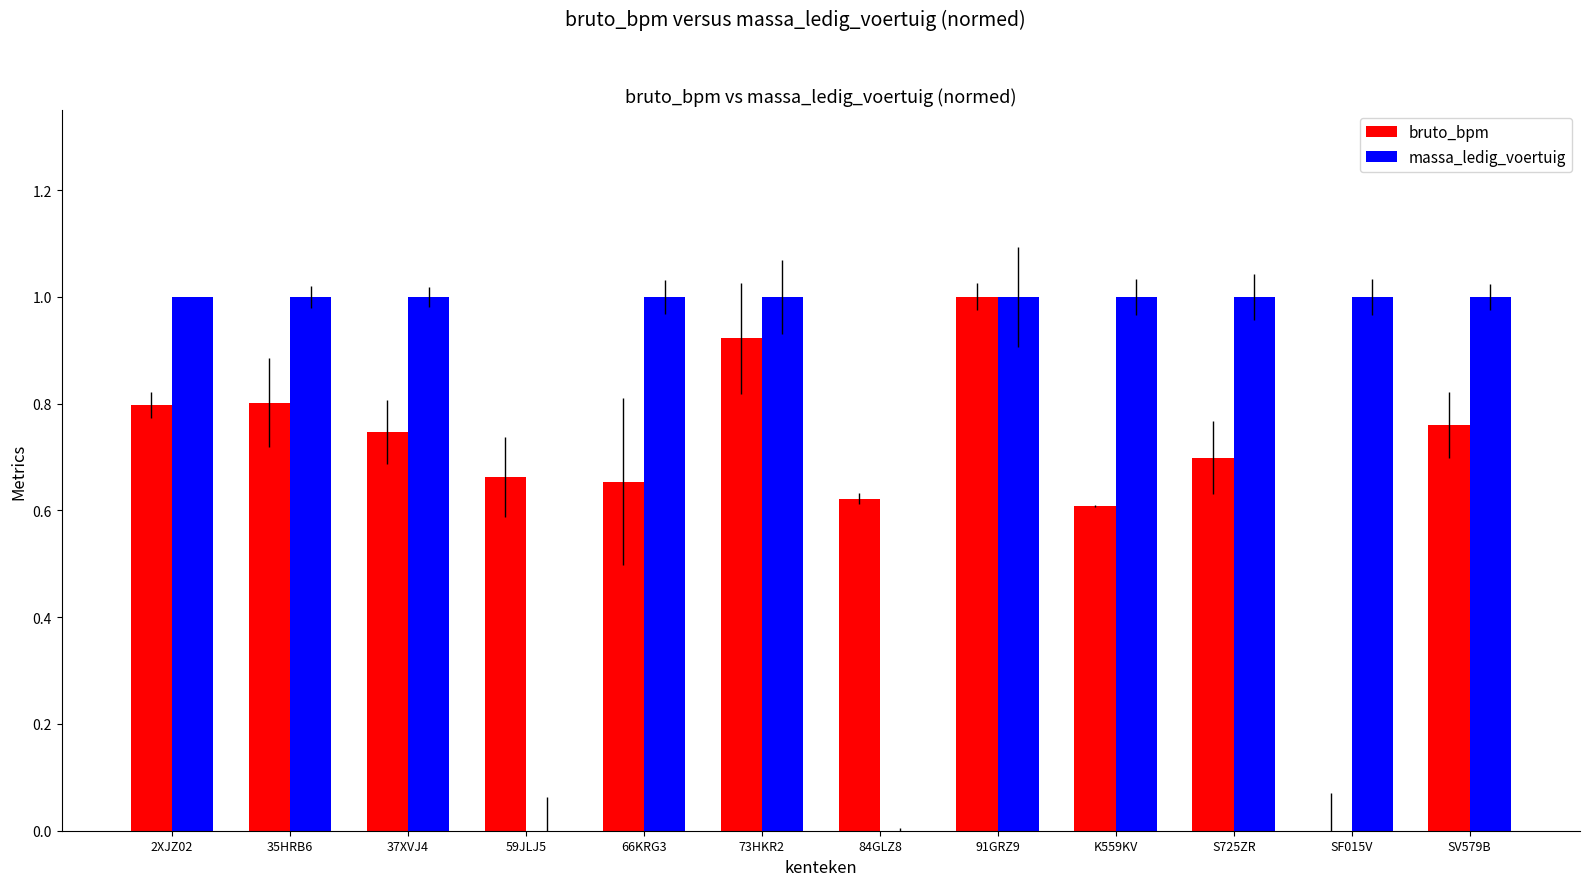

Does the chart contain stacked bars?

No